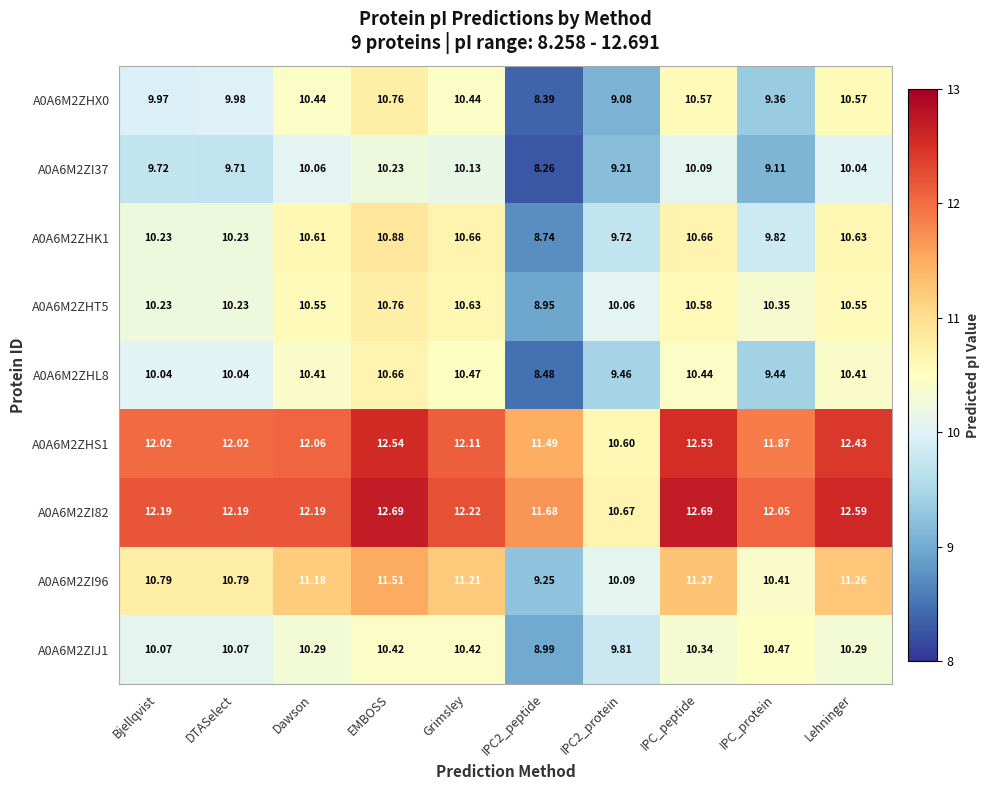

Where does the A0A6M2ZI82 series first go above 12?

Bjellqvist